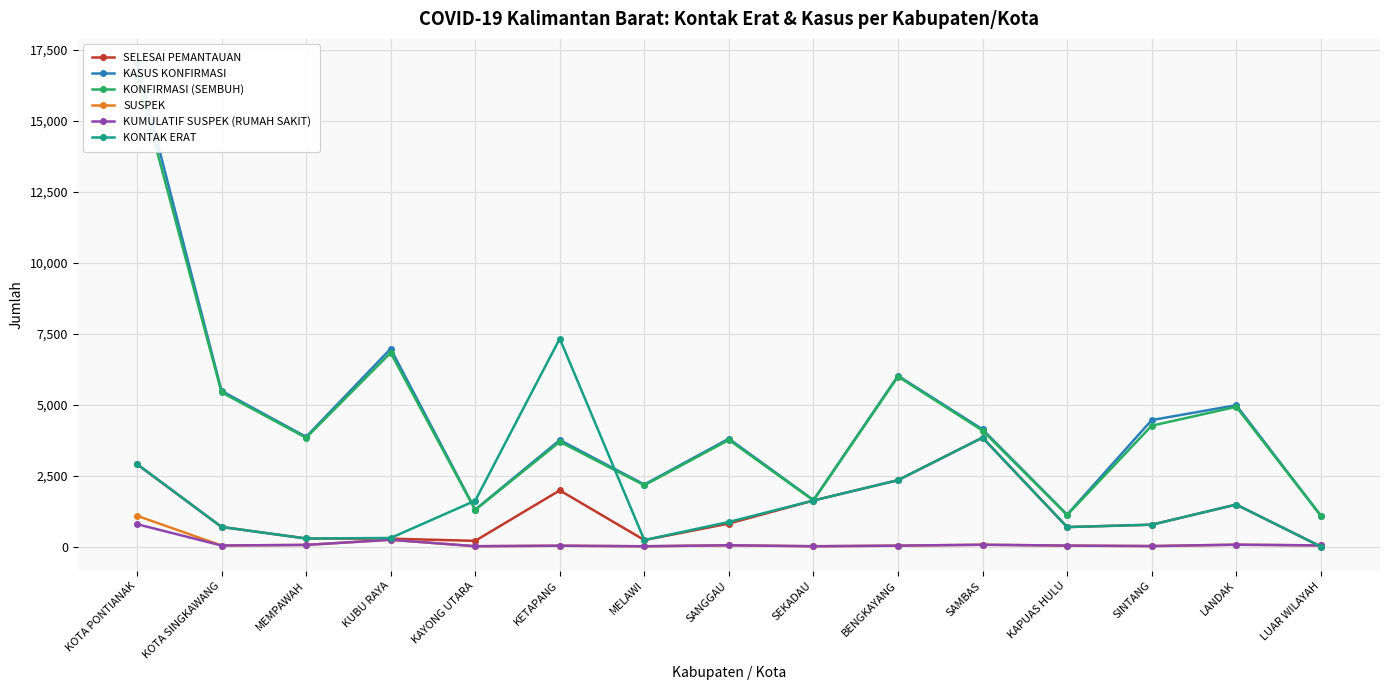

List the series in order of their peak value, lowest first.

KUMULATIF SUSPEK (RUMAH SAKIT), SUSPEK, SELESAI PEMANTAUAN, KONTAK ERAT, KONFIRMASI (SEMBUH), KASUS KONFIRMASI